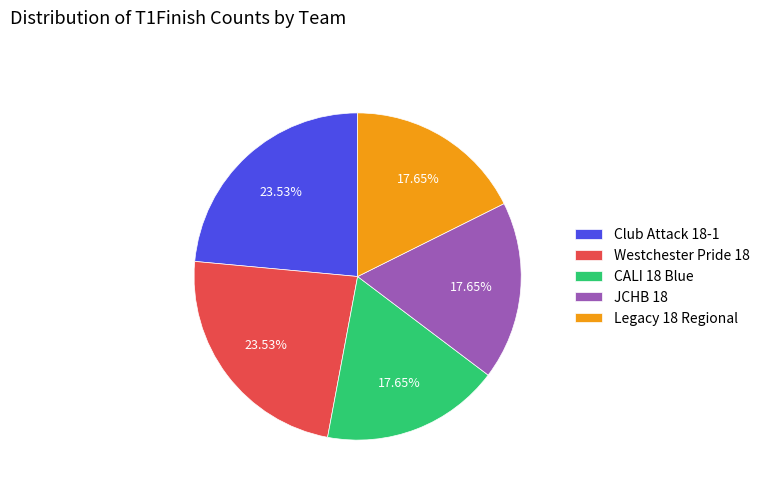

To the nearest percent, what portion does Westchester Pride 18 represent?

24%